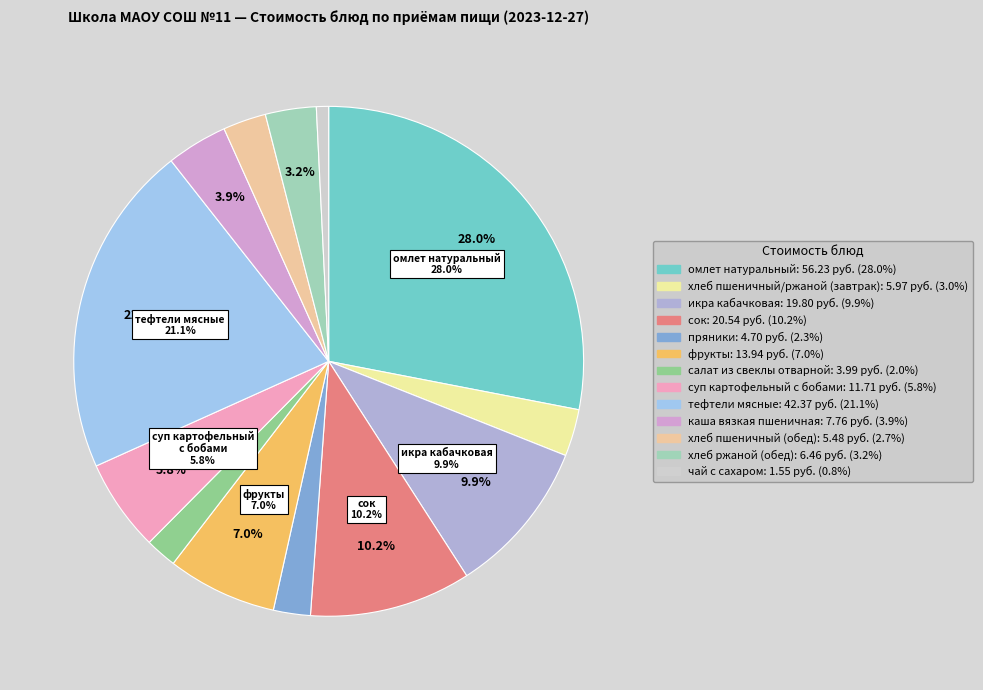

True or false: пряники accounts for 2% of the total.

True